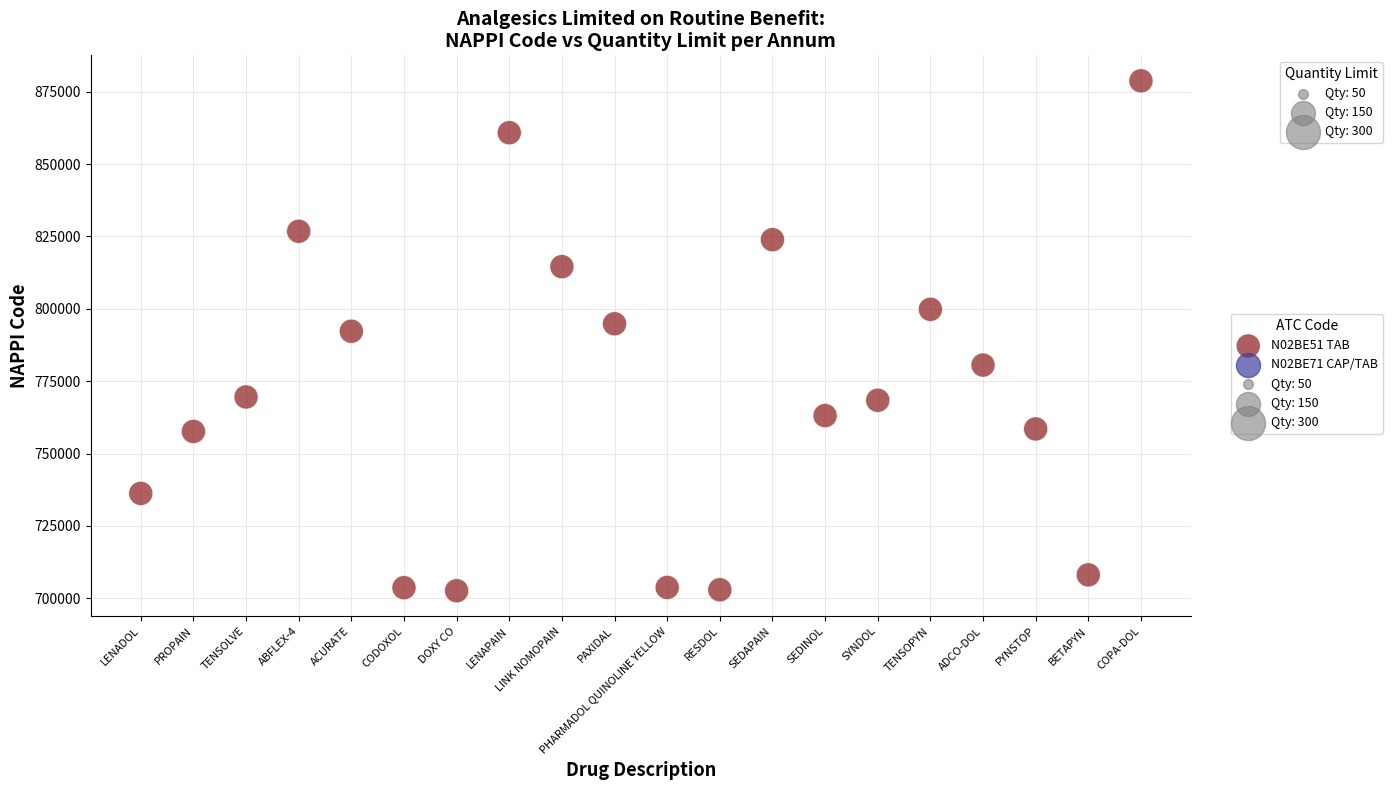

What is the range of Y values (max minus min)?

176122